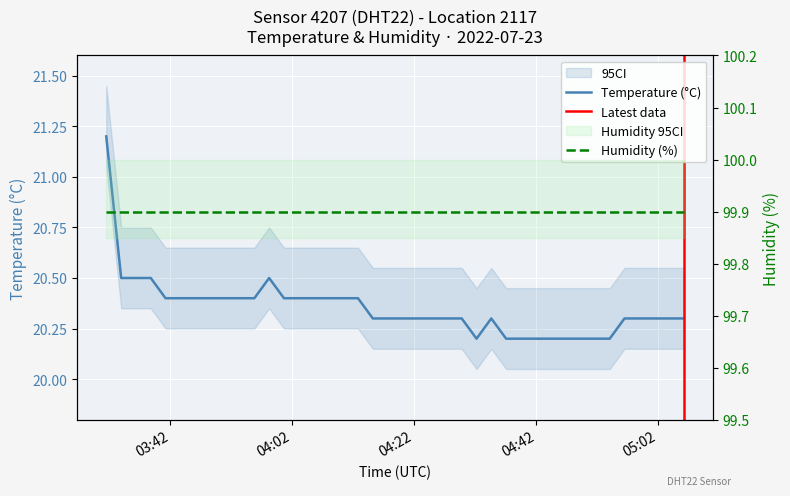

The value at 2022-07-23T04:46:45 is 20.2. True or false?

True